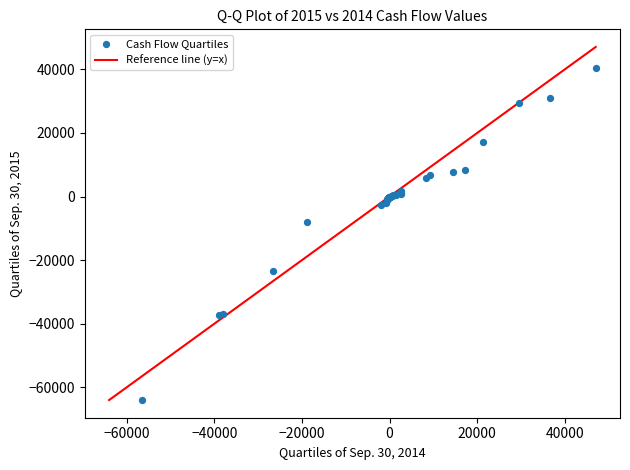

What Y value in the scatter plot is closest to -11741?

-8000